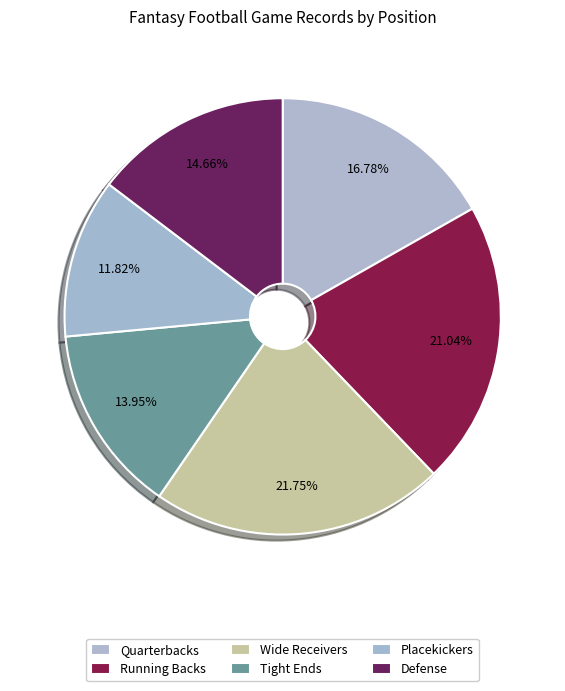

Approximately how many times larger is the value at Wide Receivers compared to Running Backs?

1.0